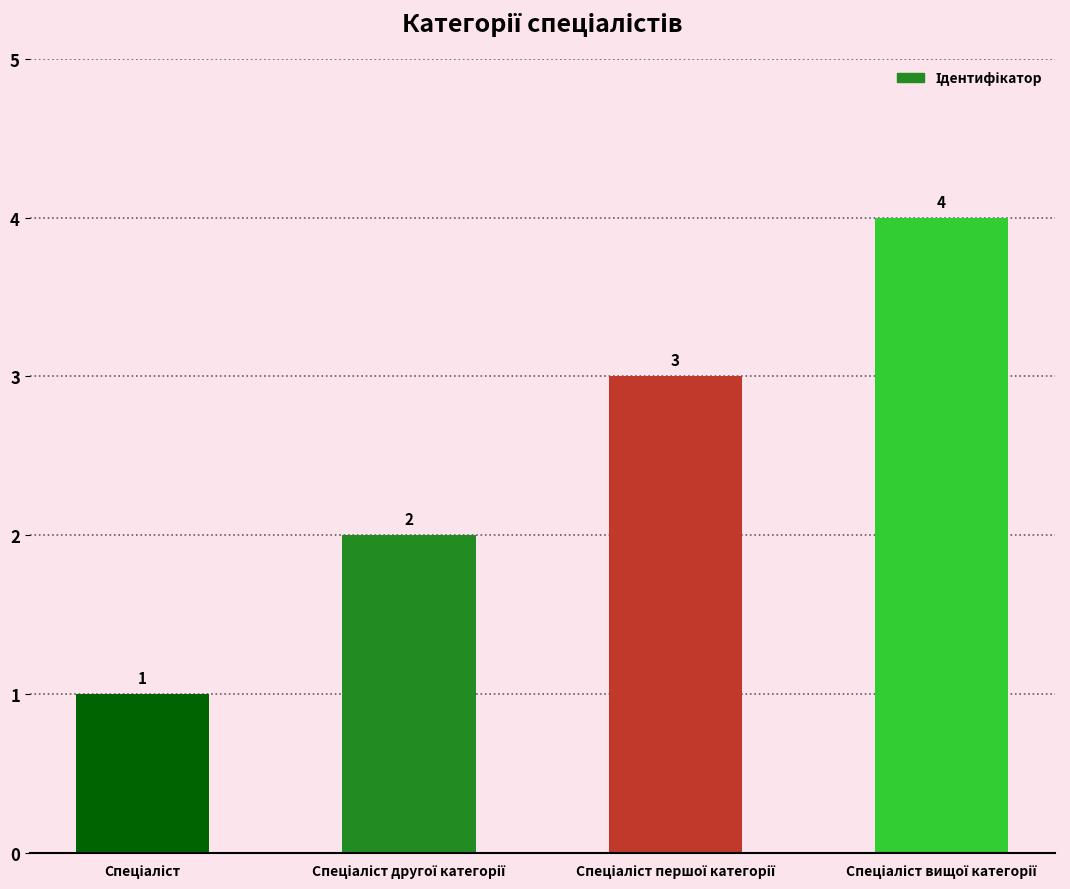

How many values are between 2 and 4?

3